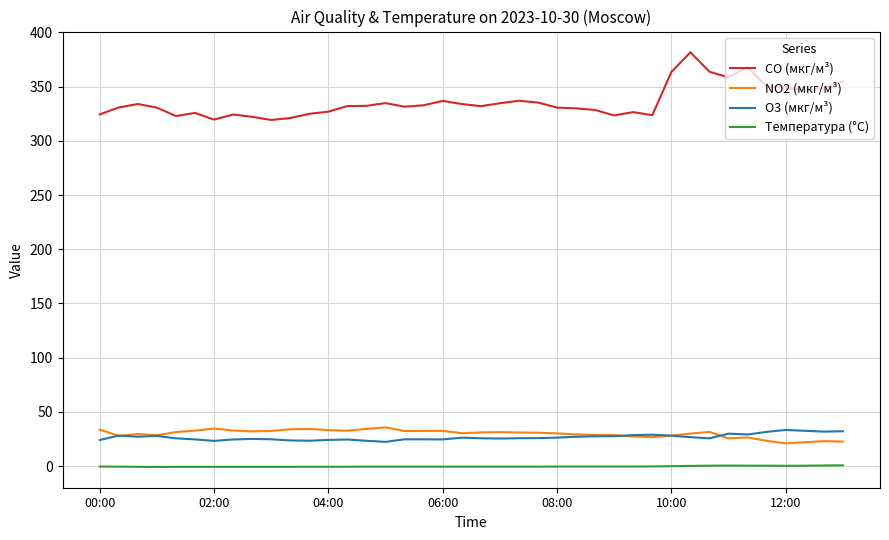

What is the greatest value displayed?

381.7